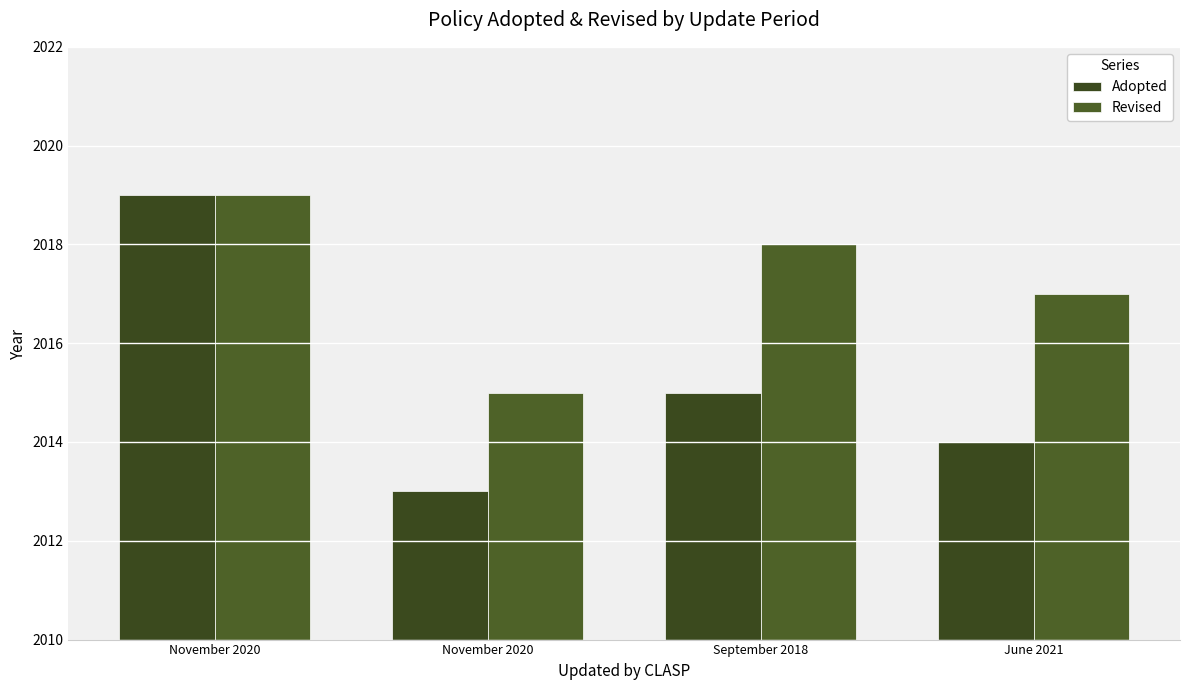

Count the number of data series in this chart.

2